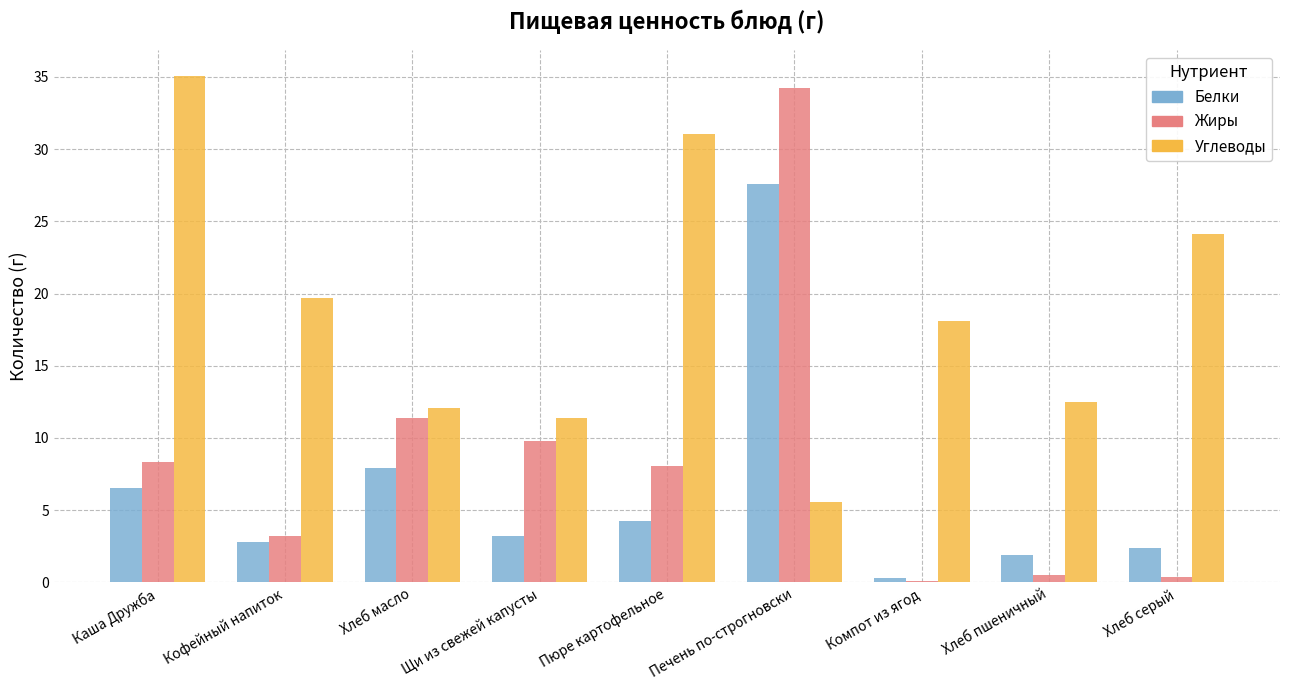

Where is Жиры nearest to the value 17?

Хлеб масло